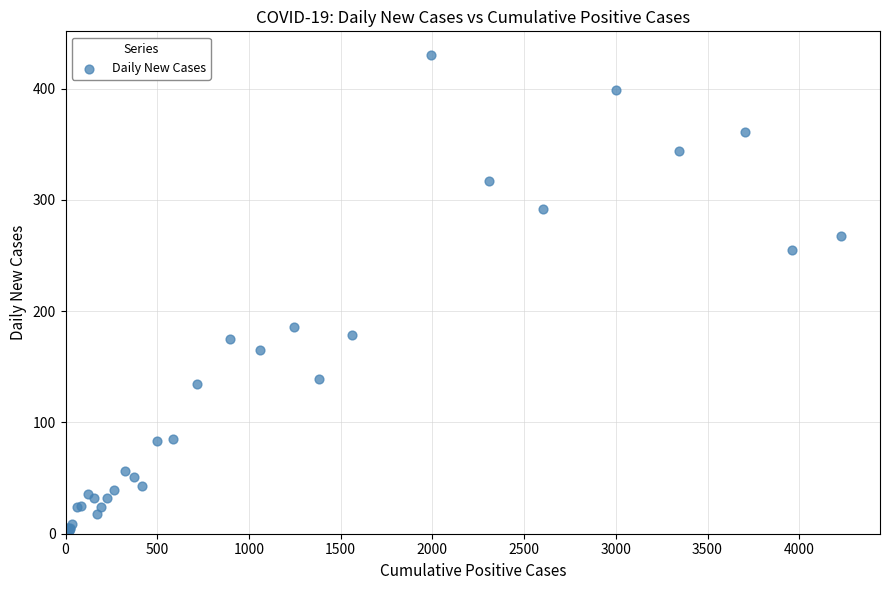

What Y value in the scatter plot is closest to 215?

186